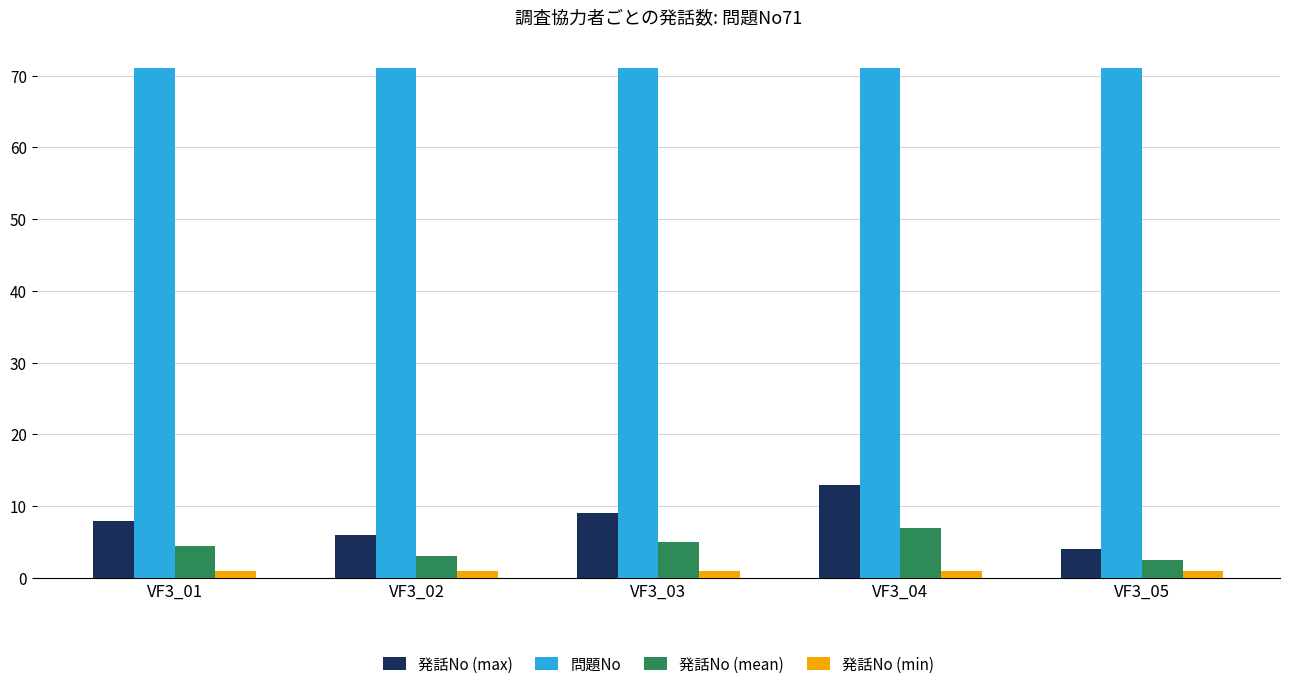

What is the value of the 発話No (mean) bar at the 2nd from the left?

3.0